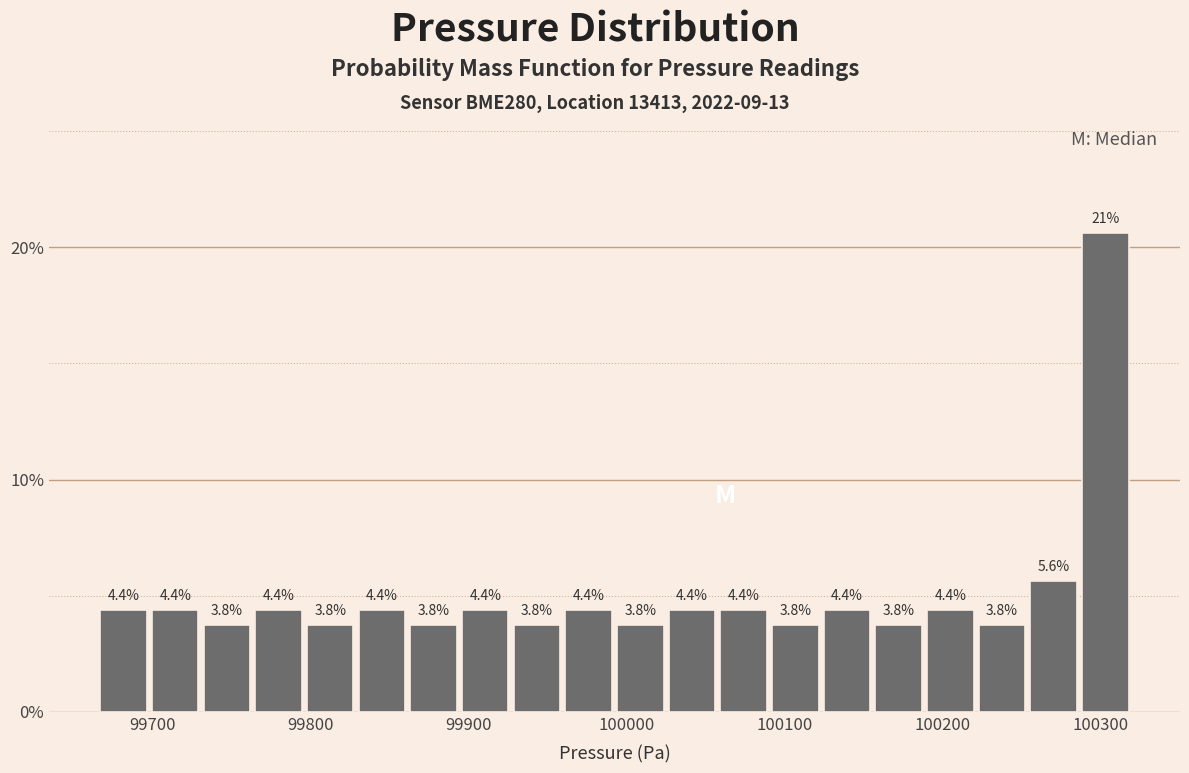

Read against the x-axis, roughly where is the centre of the tallest bar?

100300